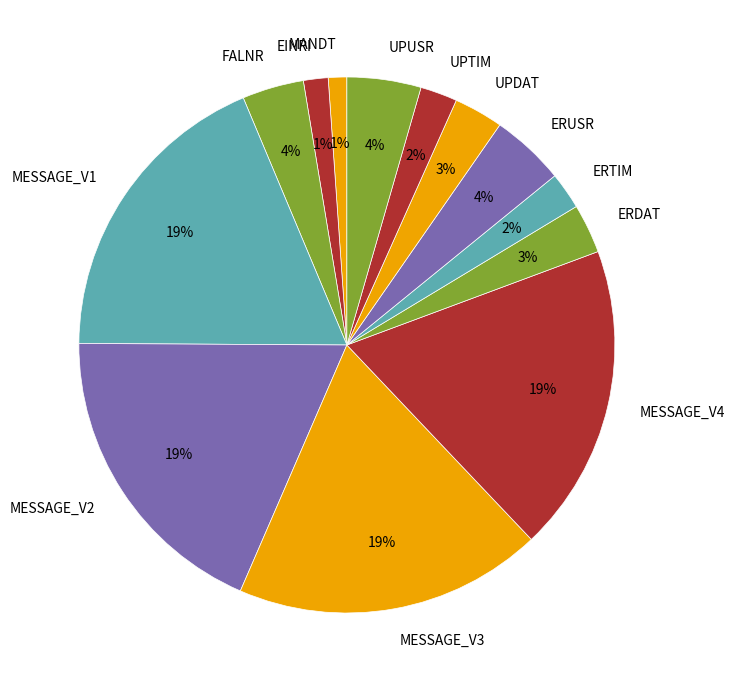

What percentage is the ERUSR slice, to the nearest percent?

4%